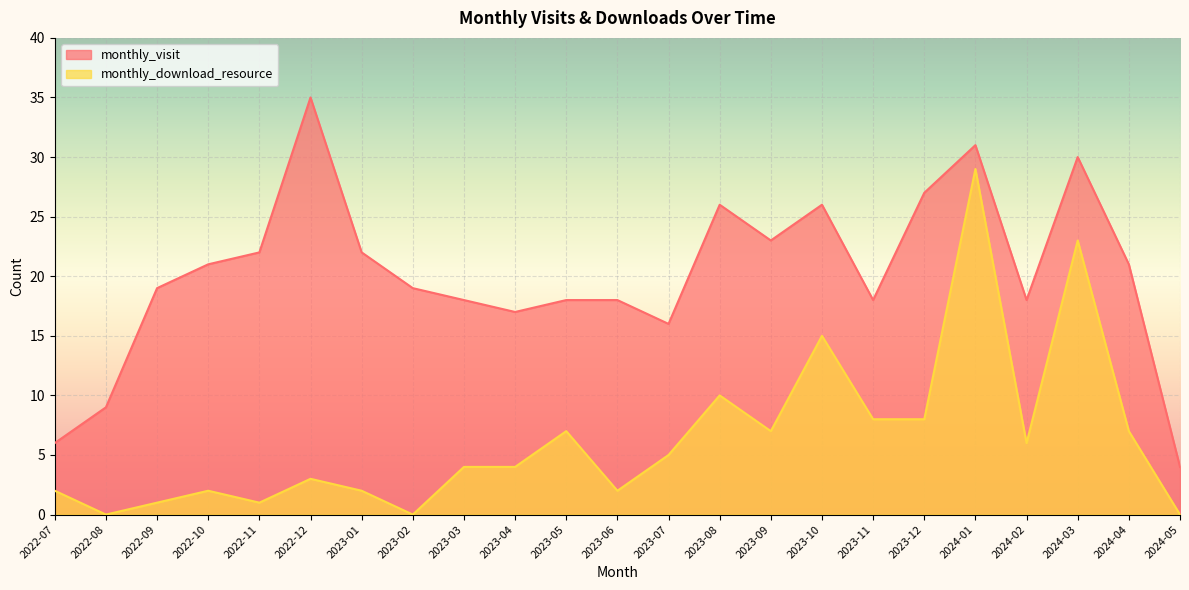

The value of monthly_download_resource at 2023-01 is 2. True or false?

True